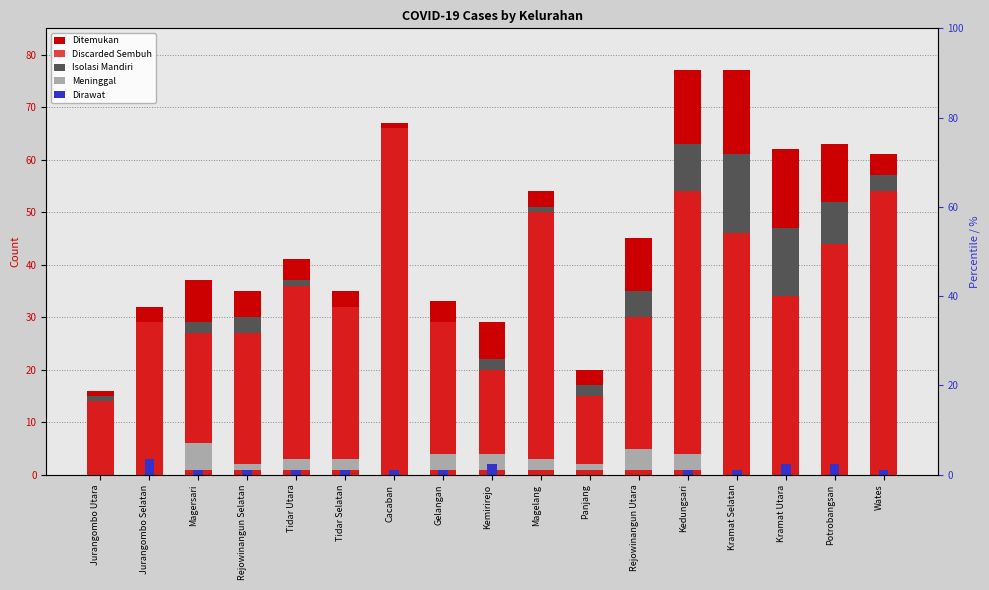

Count the number of data series in this chart.

5